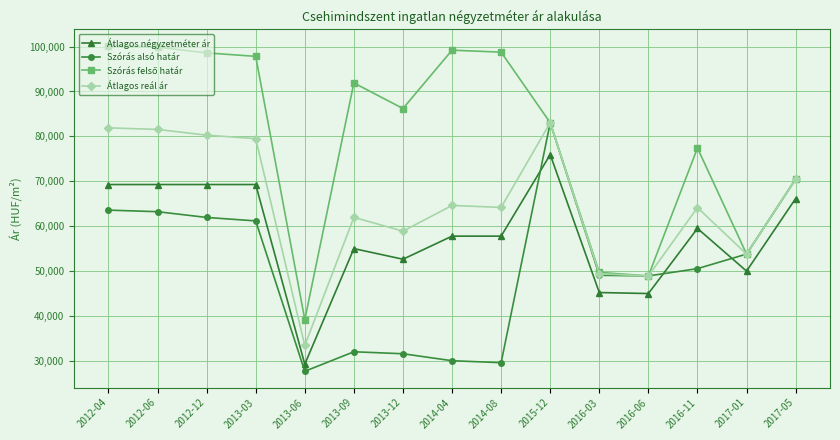

Which series ends up on top after the final intersection of Szórás alsó határ and Átlagos négyzetméter ár?

Szórás alsó határ